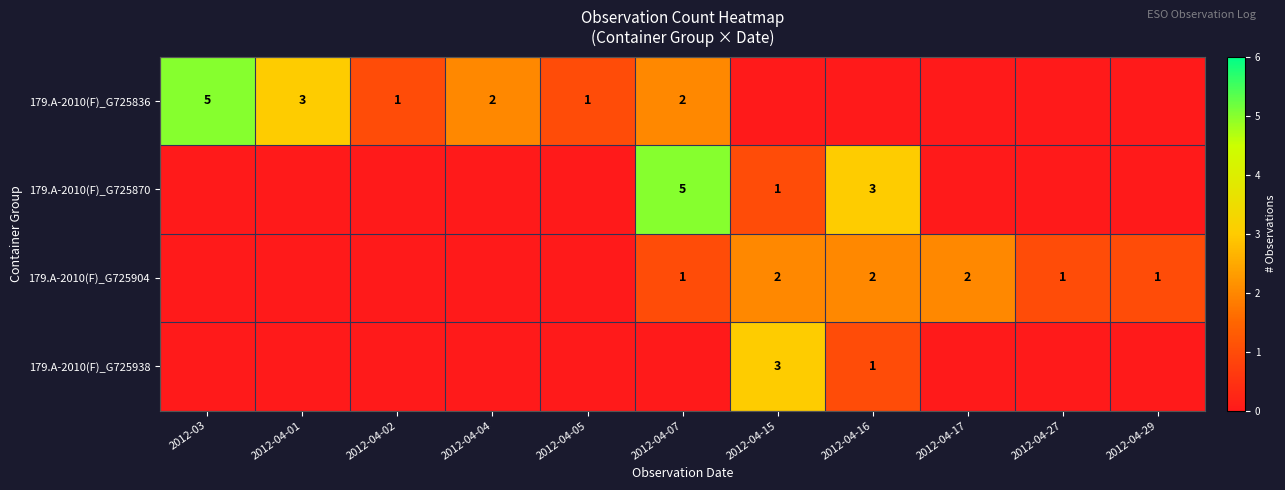

The value of 179.A-2010(F)_G725870 at 2012-04-07 is 5. True or false?

True